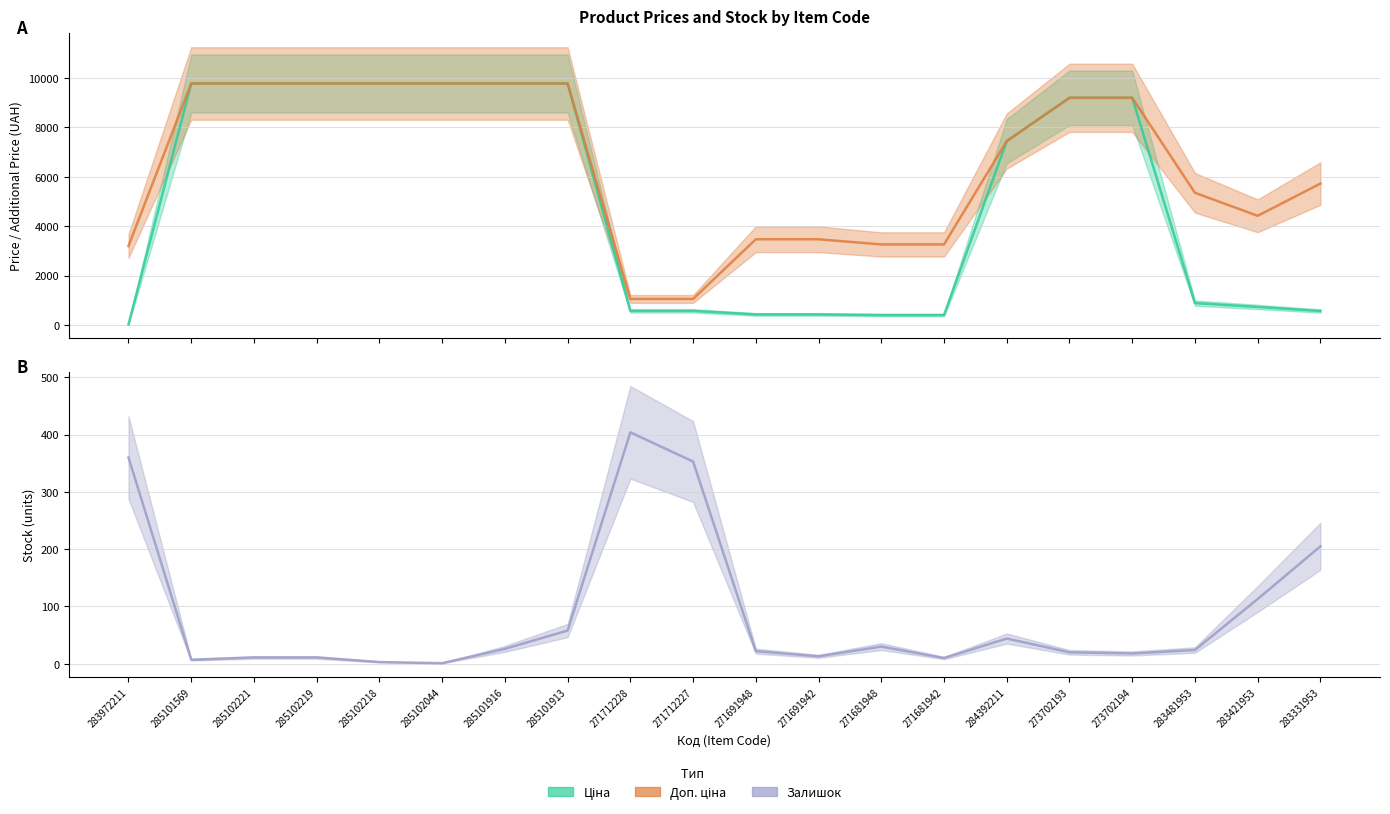

Reading right to left, what are all the values shown in this chart?

Ціна: 283331953=572.7	283421953=737.2	283481953=892.2	273702194=9196.3	273702193=9196.3	284392211=7444.6	271681942=408.2	271681948=408.2	271691942=434.3	271691948=434.3	271712227=578.1	271712228=578.1	285101913=9775.5	285101916=9775.5	285102044=9775.5	285102218=9775.5	285102219=9775.5	285102221=9775.5	285101569=9775.5	283972211=32.0
Доп. ціна: 283331953=5727.0	283421953=4423.0	283481953=5353.1	273702194=9196.3	273702193=9196.3	284392211=7444.6	271681942=3265.8	271681948=3265.8	271691942=3474.1	271691948=3474.1	271712227=1060.0	271712228=1060.0	285101913=9775.5	285101916=9775.5	285102044=9775.5	285102218=9775.5	285102219=9775.5	285102221=9775.5	285101569=9775.5	283972211=3205.0
Залишок: 283331953=205.0	283421953=113.0	283481953=24.0	273702194=18.0	273702193=20.0	284392211=44.0	271681942=10.0	271681948=30.0	271691942=13.0	271691948=22.0	271712227=353.0	271712228=404.0	285101913=58.0	285101916=26.0	285102044=1.0	285102218=3.0	285102219=11.0	285102221=11.0	285101569=7.0	283972211=360.0